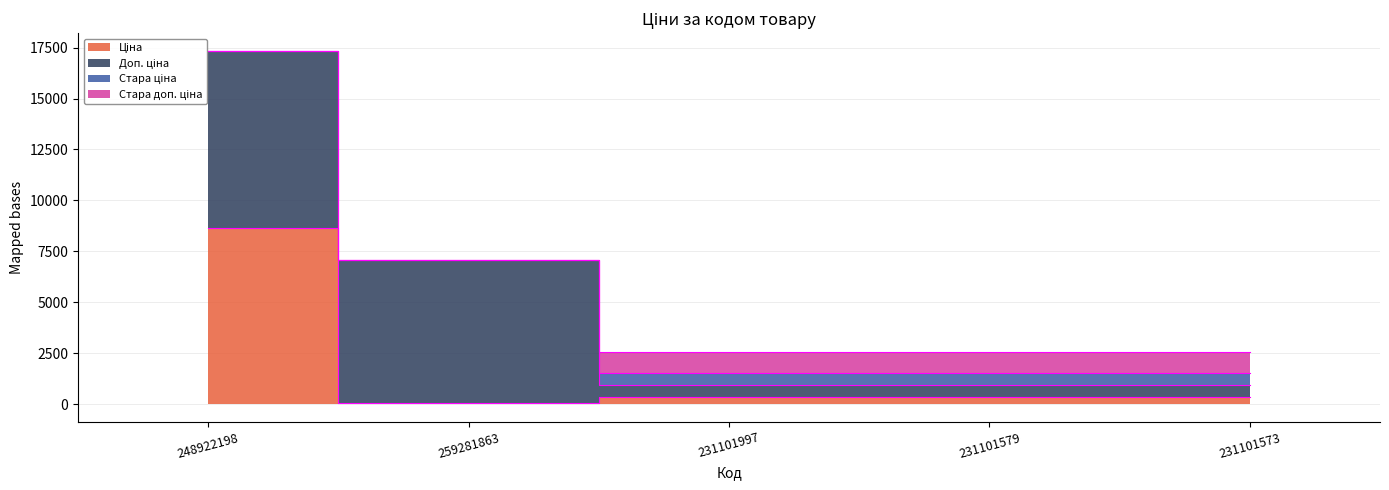

What value does the Ціна series have at 248922198?

8669.7